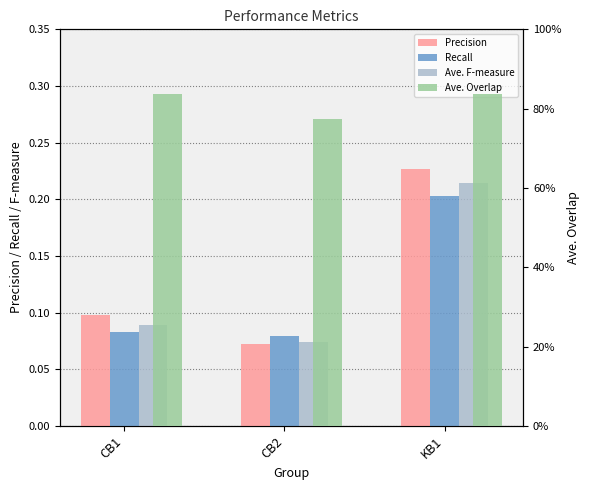

Reading right to left, list all the values displayed in this chart.

Precision: KB1=0.2	CB2=0.1	CB1=0.1
Recall: KB1=0.2	CB2=0.1	CB1=0.1
Ave. F-measure: KB1=0.2	CB2=0.1	CB1=0.1
Ave. Overlap: KB1=0.8	CB2=0.8	CB1=0.8